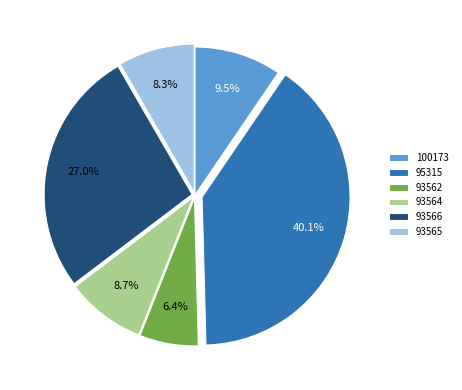

To the nearest percent, what percentage of the pie is 93562?

6%